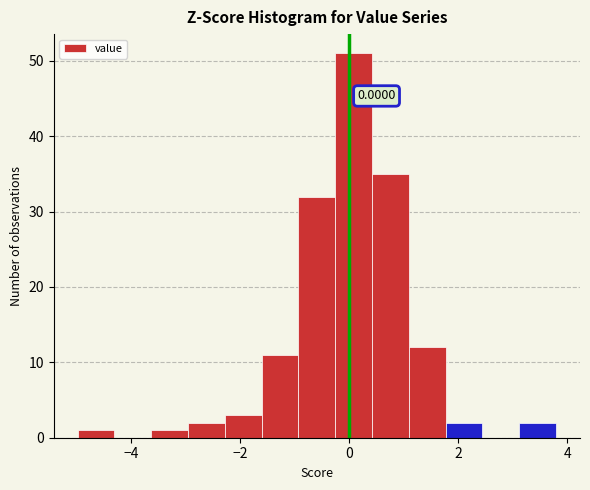

Read against the x-axis, roughly where is the centre of the tallest bar?

0.0